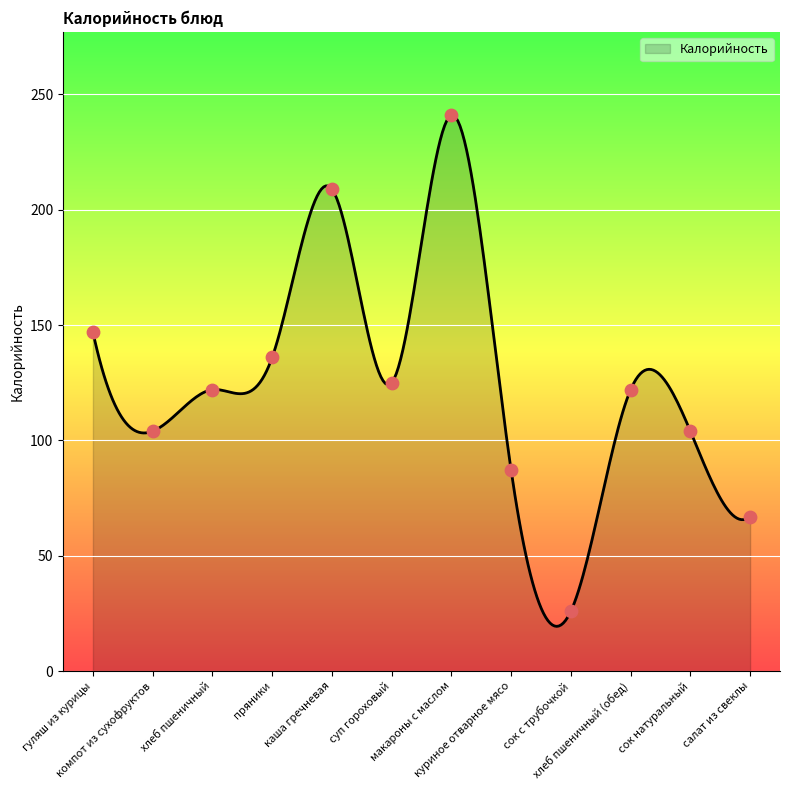

Which has a higher value, куриное отварное мясо or гуляш из курицы?

гуляш из курицы